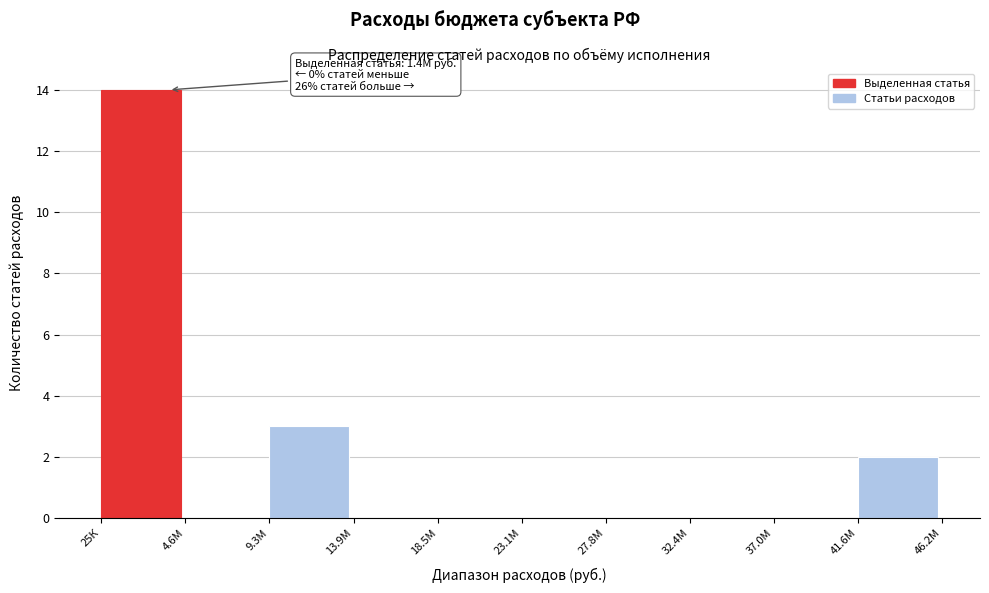

Reading left to right, list all the values displayed in this chart.

25К=14	4.6М=0	9.3М=3	13.9М=0	18.5М=0	23.1М=0	27.8М=0	32.4М=0	37.0М=0	41.6М=2